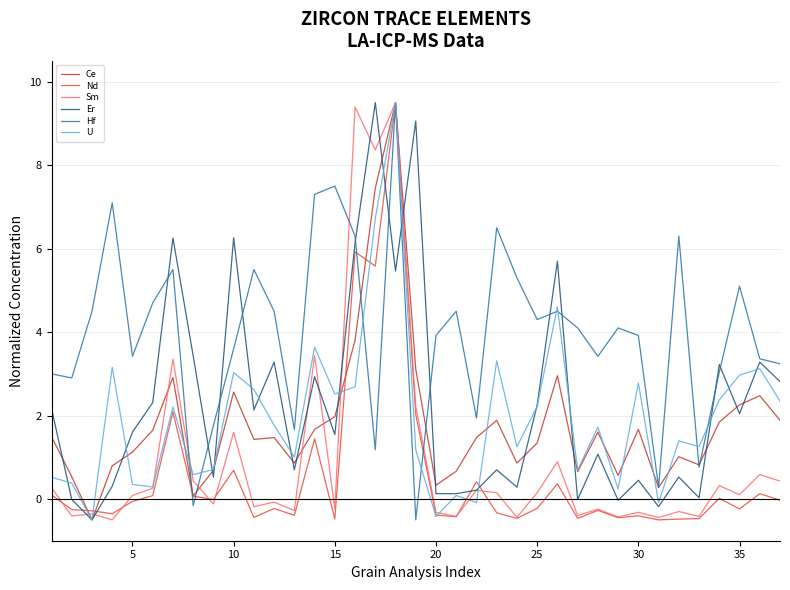

Which series has the largest total across all categories?

Hf